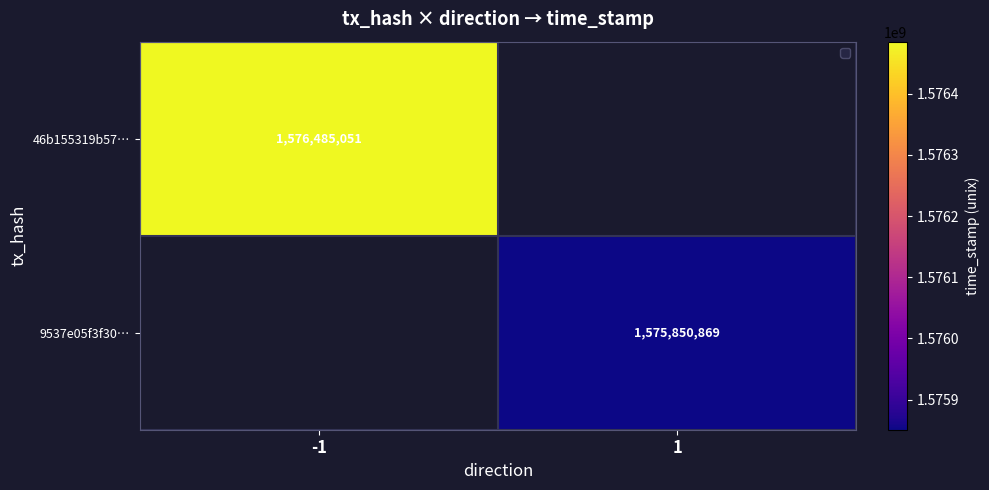

Is the value of 46b155319b57… at -1 greater than the value of 9537e05f3f30… at 1?

Yes